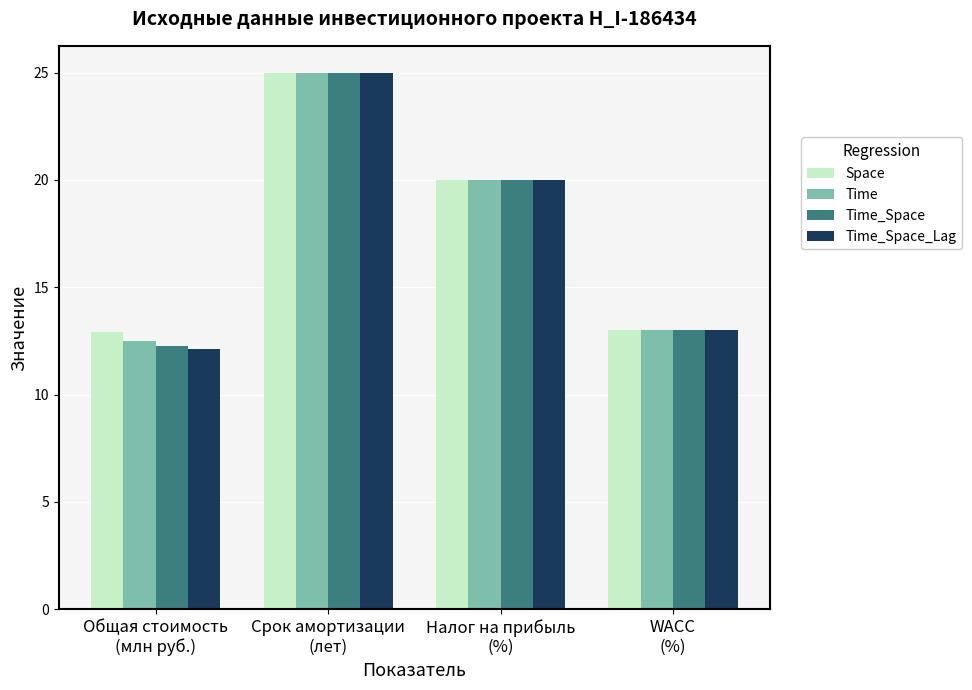

What is the difference between the maximum and minimum values in the Time series?

12.5